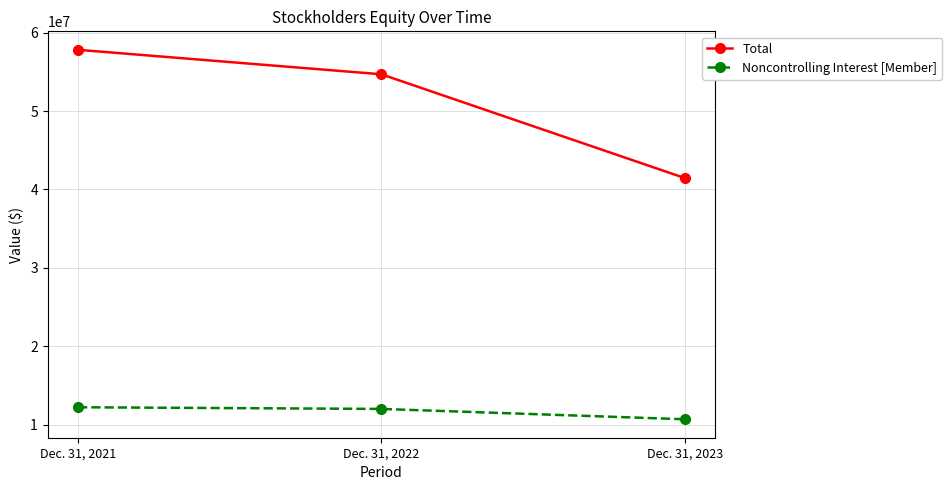

Is the value of Total at Dec. 31, 2022 greater than the value of Noncontrolling Interest [Member] at Dec. 31, 2022?

Yes